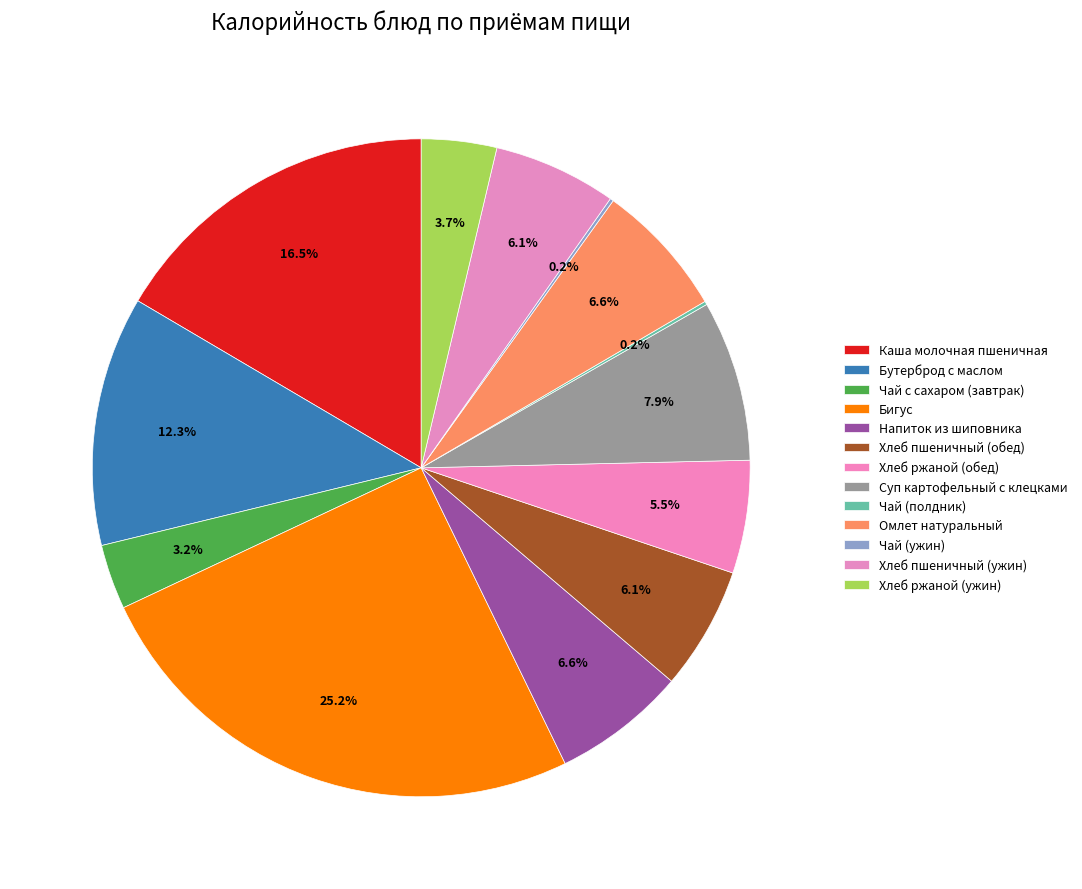

Is there a majority slice in this chart?

No